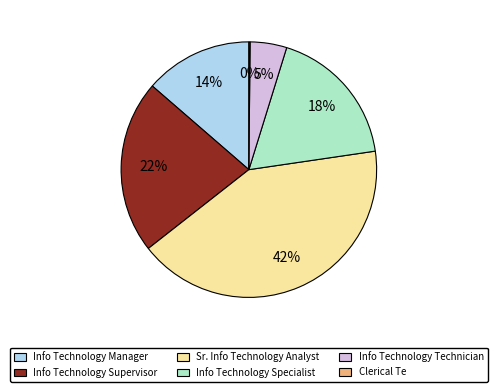

To the nearest percent, what portion does Info Technology Specialist represent?

18%